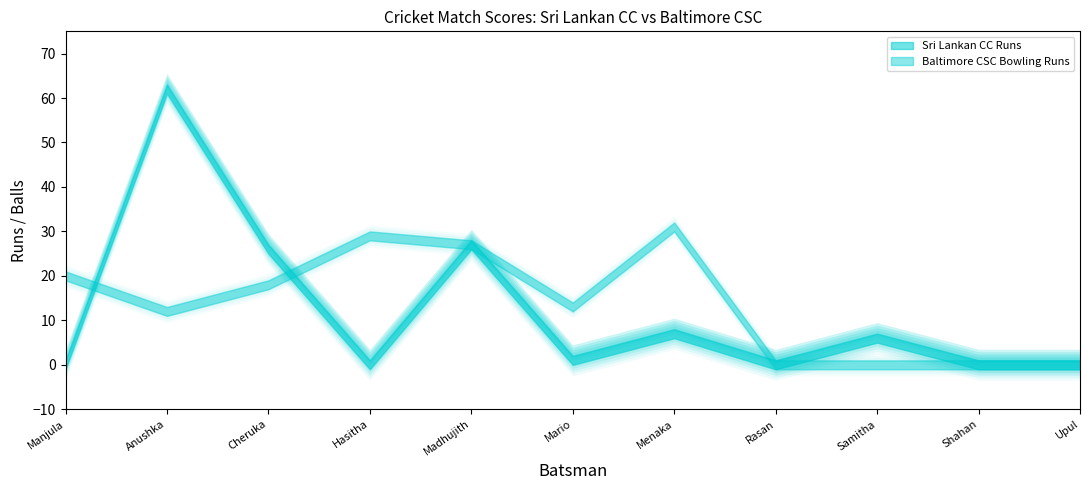

Count the number of categories in the chart.

11